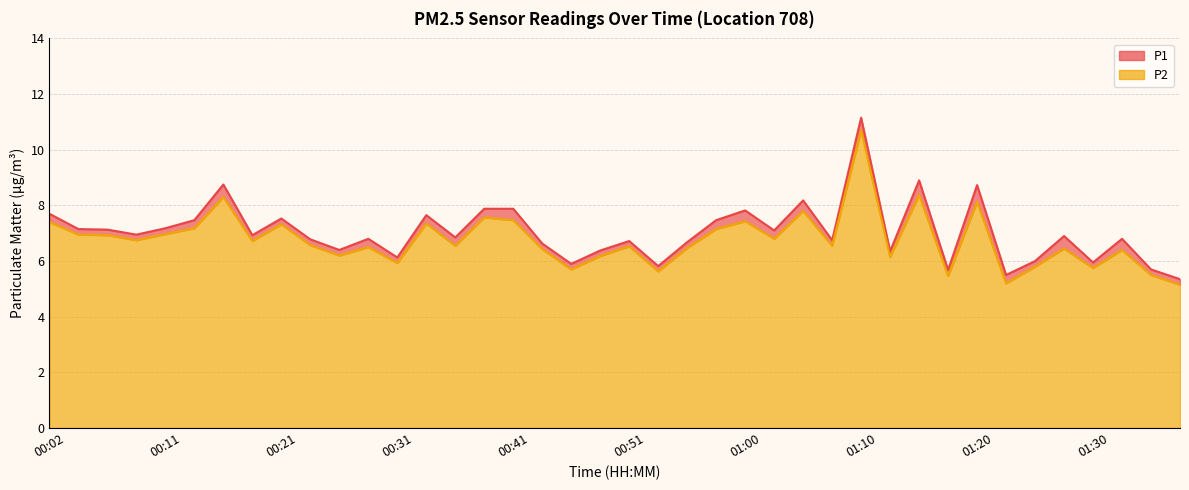

True or false: P2 and P1 intersect in this chart.

False